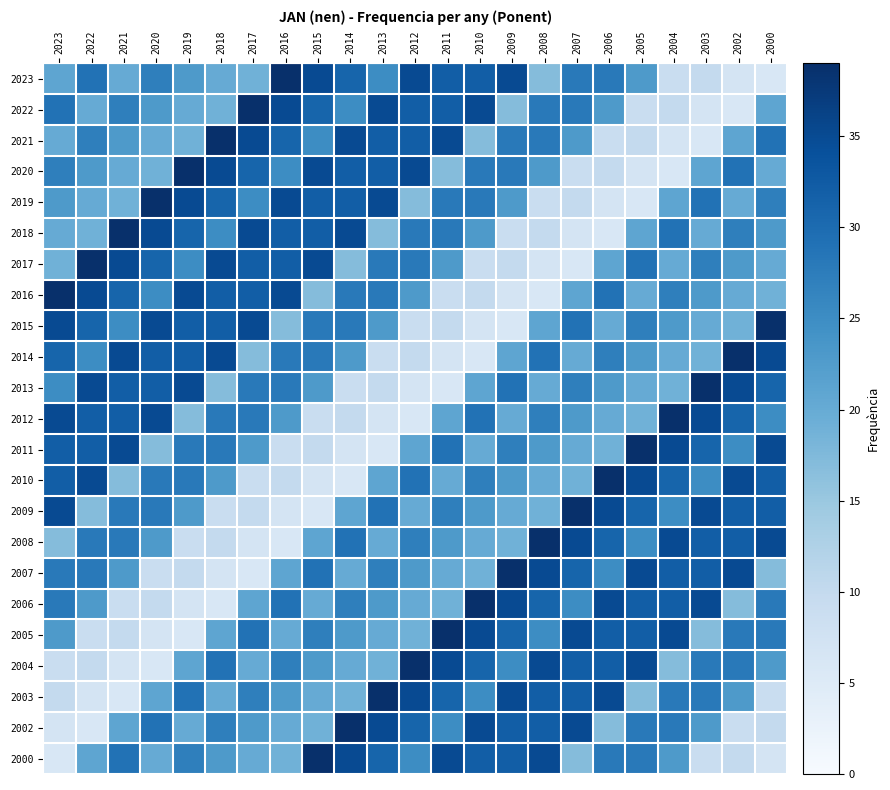

Reading left to right, list all the values displayed in this chart.

2023: 2023=21	2022=29	2021=20	2020=27	2019=23	2018=20	2017=19	2016=39	2015=35	2014=31	2013=25	2012=35	2011=32	2010=32	2009=35	2008=17	2007=28	2006=28	2005=23	2004=9	2003=10	2002=7	2000=6
2022: 2023=29	2022=20	2021=27	2020=23	2019=20	2018=19	2017=39	2016=35	2015=31	2014=25	2013=35	2012=32	2011=32	2010=35	2009=17	2008=28	2007=28	2006=23	2005=9	2004=10	2003=7	2002=6	2000=21
2021: 2023=20	2022=27	2021=23	2020=20	2019=19	2018=39	2017=35	2016=31	2015=25	2014=35	2013=32	2012=32	2011=35	2010=17	2009=28	2008=28	2007=23	2006=9	2005=10	2004=7	2003=6	2002=21	2000=29
2020: 2023=27	2022=23	2021=20	2020=19	2019=39	2018=35	2017=31	2016=25	2015=35	2014=32	2013=32	2012=35	2011=17	2010=28	2009=28	2008=23	2007=9	2006=10	2005=7	2004=6	2003=21	2002=29	2000=20
2019: 2023=23	2022=20	2021=19	2020=39	2019=35	2018=31	2017=25	2016=35	2015=32	2014=32	2013=35	2012=17	2011=28	2010=28	2009=23	2008=9	2007=10	2006=7	2005=6	2004=21	2003=29	2002=20	2000=27
2018: 2023=20	2022=19	2021=39	2020=35	2019=31	2018=25	2017=35	2016=32	2015=32	2014=35	2013=17	2012=28	2011=28	2010=23	2009=9	2008=10	2007=7	2006=6	2005=21	2004=29	2003=20	2002=27	2000=23
2017: 2023=19	2022=39	2021=35	2020=31	2019=25	2018=35	2017=32	2016=32	2015=35	2014=17	2013=28	2012=28	2011=23	2010=9	2009=10	2008=7	2007=6	2006=21	2005=29	2004=20	2003=27	2002=23	2000=20
2016: 2023=39	2022=35	2021=31	2020=25	2019=35	2018=32	2017=32	2016=35	2015=17	2014=28	2013=28	2012=23	2011=9	2010=10	2009=7	2008=6	2007=21	2006=29	2005=20	2004=27	2003=23	2002=20	2000=19
2015: 2023=35	2022=31	2021=25	2020=35	2019=32	2018=32	2017=35	2016=17	2015=28	2014=28	2013=23	2012=9	2011=10	2010=7	2009=6	2008=21	2007=29	2006=20	2005=27	2004=23	2003=20	2002=19	2000=39
2014: 2023=31	2022=25	2021=35	2020=32	2019=32	2018=35	2017=17	2016=28	2015=28	2014=23	2013=9	2012=10	2011=7	2010=6	2009=21	2008=29	2007=20	2006=27	2005=23	2004=20	2003=19	2002=39	2000=35
2013: 2023=25	2022=35	2021=32	2020=32	2019=35	2018=17	2017=28	2016=28	2015=23	2014=9	2013=10	2012=7	2011=6	2010=21	2009=29	2008=20	2007=27	2006=23	2005=20	2004=19	2003=39	2002=35	2000=31
2012: 2023=35	2022=32	2021=32	2020=35	2019=17	2018=28	2017=28	2016=23	2015=9	2014=10	2013=7	2012=6	2011=21	2010=29	2009=20	2008=27	2007=23	2006=20	2005=19	2004=39	2003=35	2002=31	2000=25
2011: 2023=32	2022=32	2021=35	2020=17	2019=28	2018=28	2017=23	2016=9	2015=10	2014=7	2013=6	2012=21	2011=29	2010=20	2009=27	2008=23	2007=20	2006=19	2005=39	2004=35	2003=31	2002=25	2000=35
2010: 2023=32	2022=35	2021=17	2020=28	2019=28	2018=23	2017=9	2016=10	2015=7	2014=6	2013=21	2012=29	2011=20	2010=27	2009=23	2008=20	2007=19	2006=39	2005=35	2004=31	2003=25	2002=35	2000=32
2009: 2023=35	2022=17	2021=28	2020=28	2019=23	2018=9	2017=10	2016=7	2015=6	2014=21	2013=29	2012=20	2011=27	2010=23	2009=20	2008=19	2007=39	2006=35	2005=31	2004=25	2003=35	2002=32	2000=32
2008: 2023=17	2022=28	2021=28	2020=23	2019=9	2018=10	2017=7	2016=6	2015=21	2014=29	2013=20	2012=27	2011=23	2010=20	2009=19	2008=39	2007=35	2006=31	2005=25	2004=35	2003=32	2002=32	2000=35
2007: 2023=28	2022=28	2021=23	2020=9	2019=10	2018=7	2017=6	2016=21	2015=29	2014=20	2013=27	2012=23	2011=20	2010=19	2009=39	2008=35	2007=31	2006=25	2005=35	2004=32	2003=32	2002=35	2000=17
2006: 2023=28	2022=23	2021=9	2020=10	2019=7	2018=6	2017=21	2016=29	2015=20	2014=27	2013=23	2012=20	2011=19	2010=39	2009=35	2008=31	2007=25	2006=35	2005=32	2004=32	2003=35	2002=17	2000=28
2005: 2023=23	2022=9	2021=10	2020=7	2019=6	2018=21	2017=29	2016=20	2015=27	2014=23	2013=20	2012=19	2011=39	2010=35	2009=31	2008=25	2007=35	2006=32	2005=32	2004=35	2003=17	2002=28	2000=28
2004: 2023=9	2022=10	2021=7	2020=6	2019=21	2018=29	2017=20	2016=27	2015=23	2014=20	2013=19	2012=39	2011=35	2010=31	2009=25	2008=35	2007=32	2006=32	2005=35	2004=17	2003=28	2002=28	2000=23
2003: 2023=10	2022=7	2021=6	2020=21	2019=29	2018=20	2017=27	2016=23	2015=20	2014=19	2013=39	2012=35	2011=31	2010=25	2009=35	2008=32	2007=32	2006=35	2005=17	2004=28	2003=28	2002=23	2000=9
2002: 2023=7	2022=6	2021=21	2020=29	2019=20	2018=27	2017=23	2016=20	2015=19	2014=39	2013=35	2012=31	2011=25	2010=35	2009=32	2008=32	2007=35	2006=17	2005=28	2004=28	2003=23	2002=9	2000=10
2000: 2023=6	2022=21	2021=29	2020=20	2019=27	2018=23	2017=20	2016=19	2015=39	2014=35	2013=31	2012=25	2011=35	2010=32	2009=32	2008=35	2007=17	2006=28	2005=28	2004=23	2003=9	2002=10	2000=7